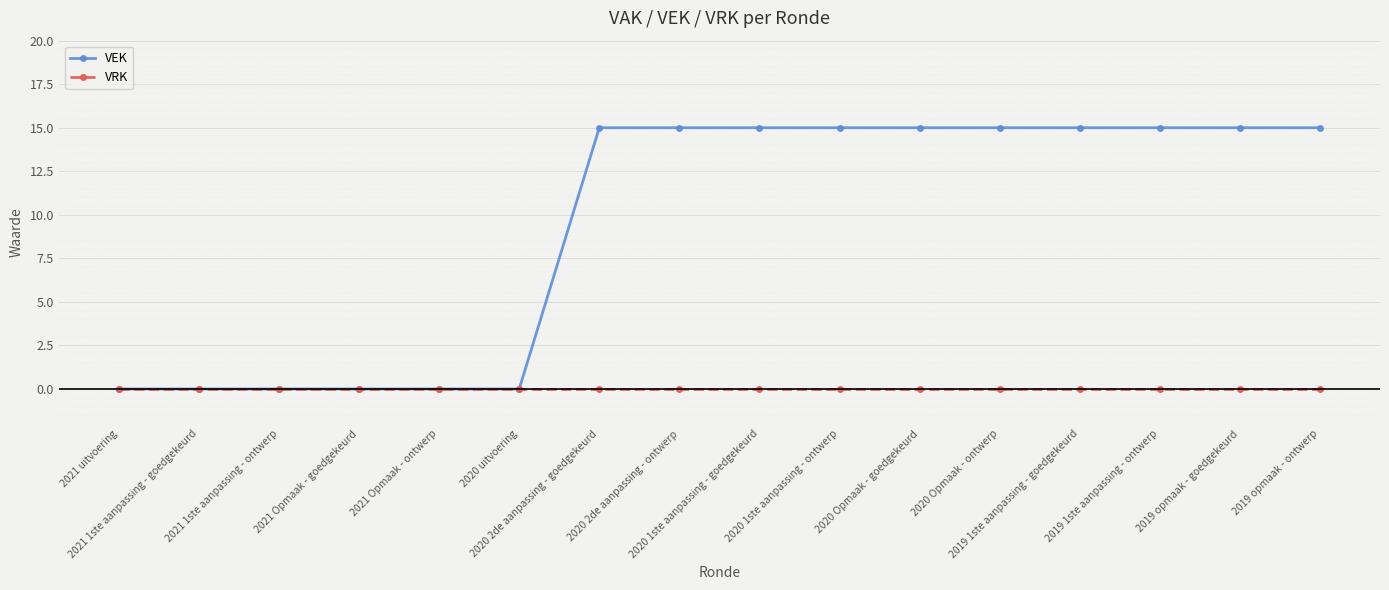

True or false: VEK has a value of 0 at 2020 uitvoering.

True